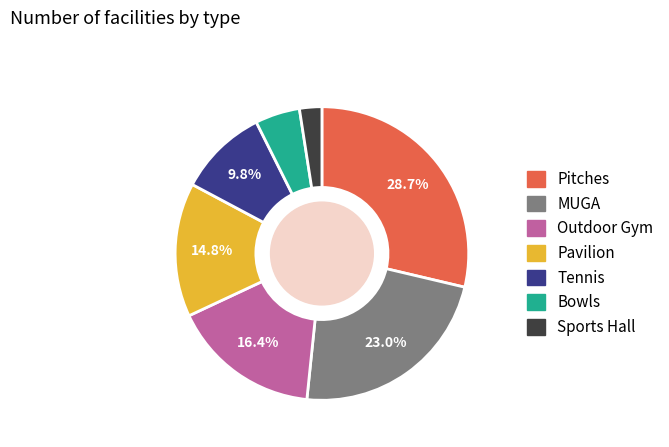

To the nearest percent, what is the average slice percentage?

14%